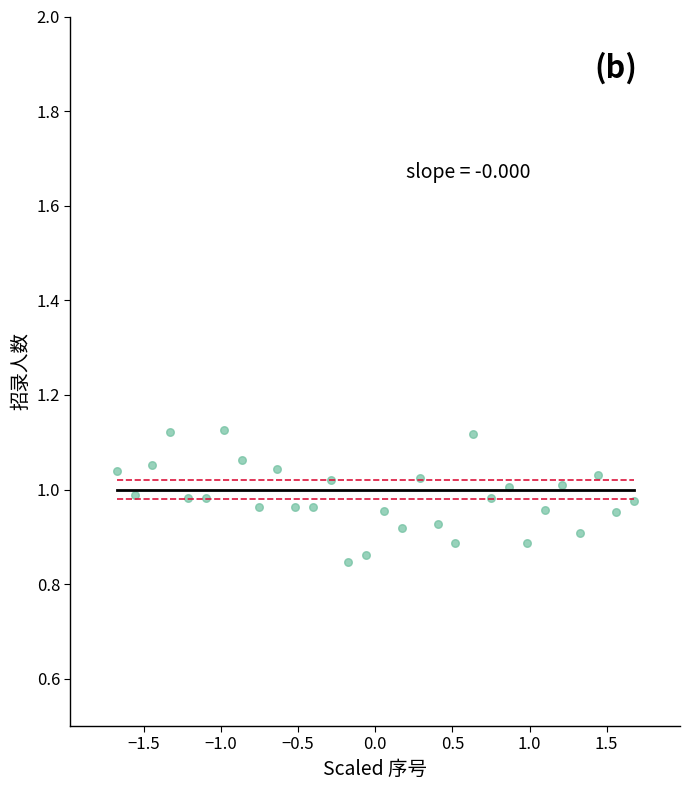

What is the range of Y values (max minus min)?

0.3